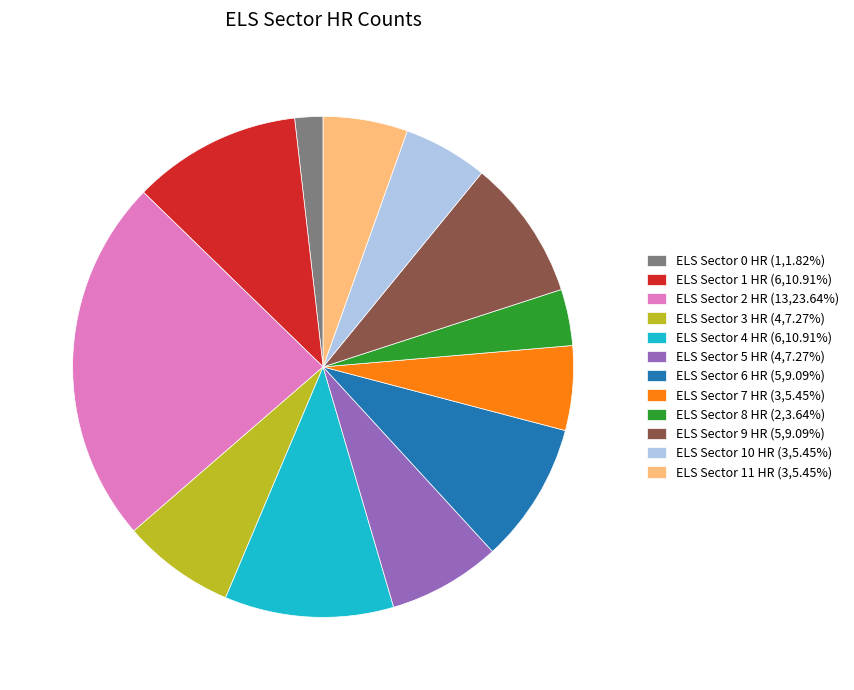

Count the number of slices in the pie.

12